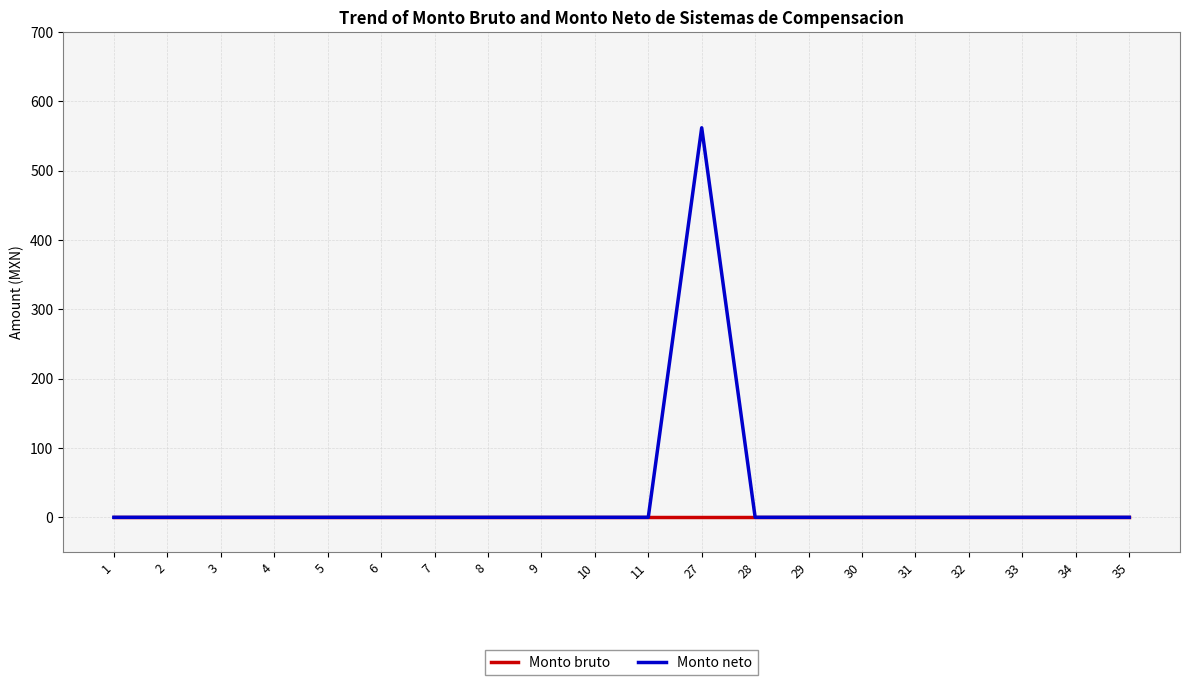

Which series has the largest total across all categories?

Monto neto